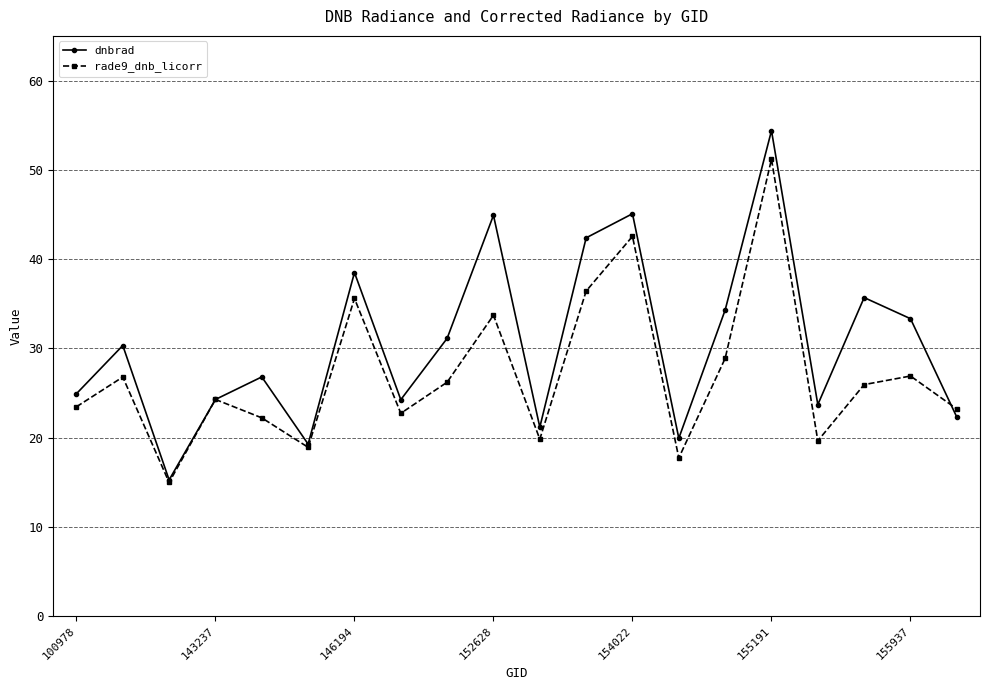

What is the minimum value shown in the chart?

15.0